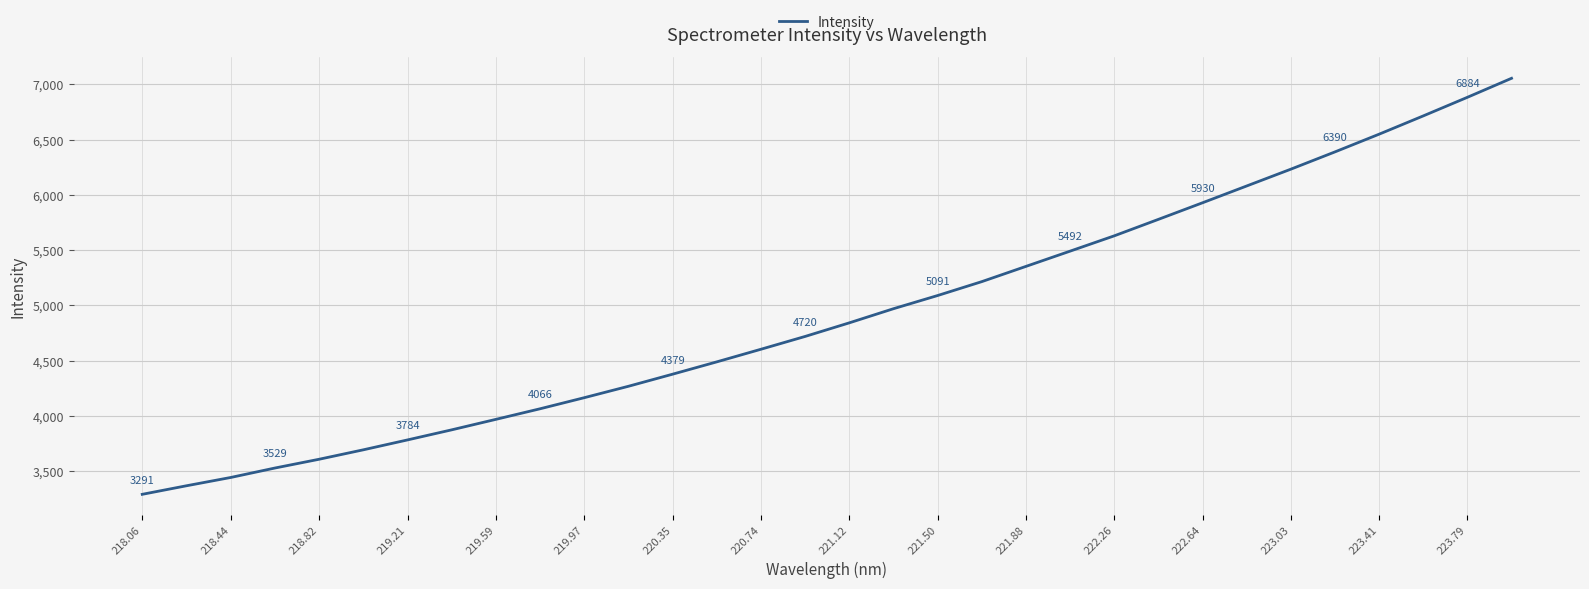

True or false: the data has more than 1 interior local peaks.

False